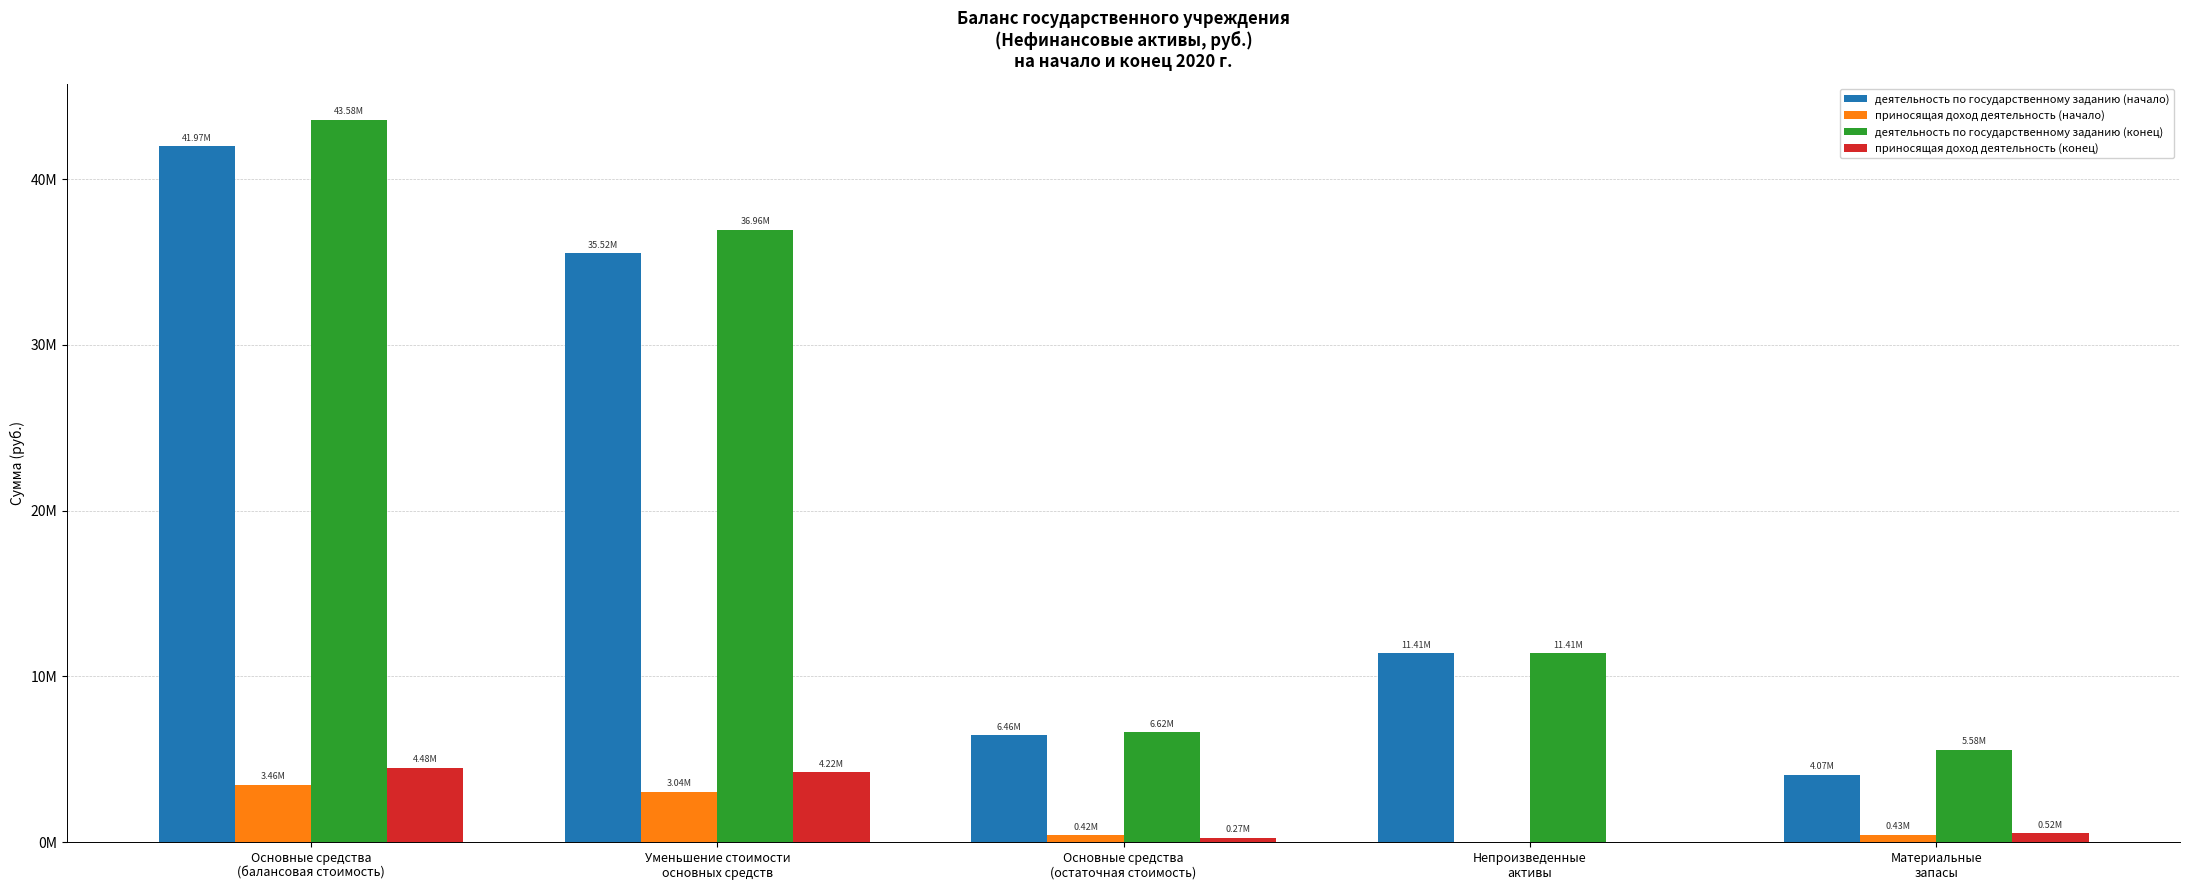

The приносящая доход деятельность (начало) series shows 432318.2 at Материальные
запасы. True or false?

True